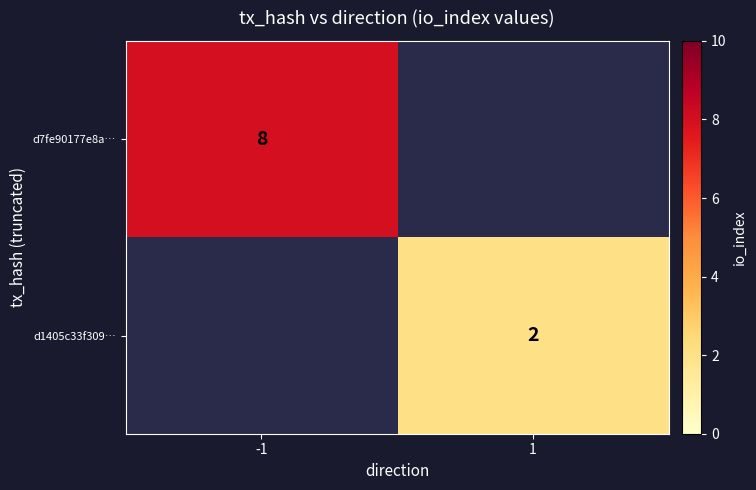

Which has a higher value, -1 or 1?

-1